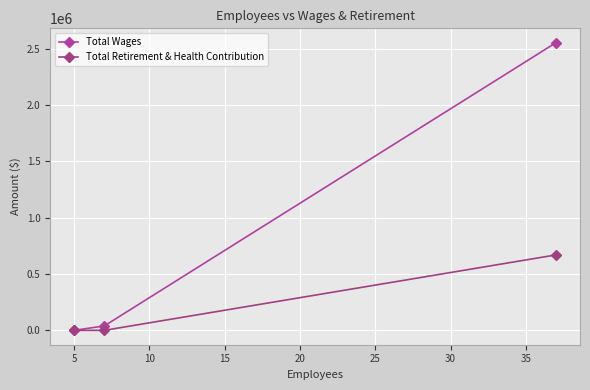

What is the difference between the second highest and minimum values in the Total Wages series?

39180